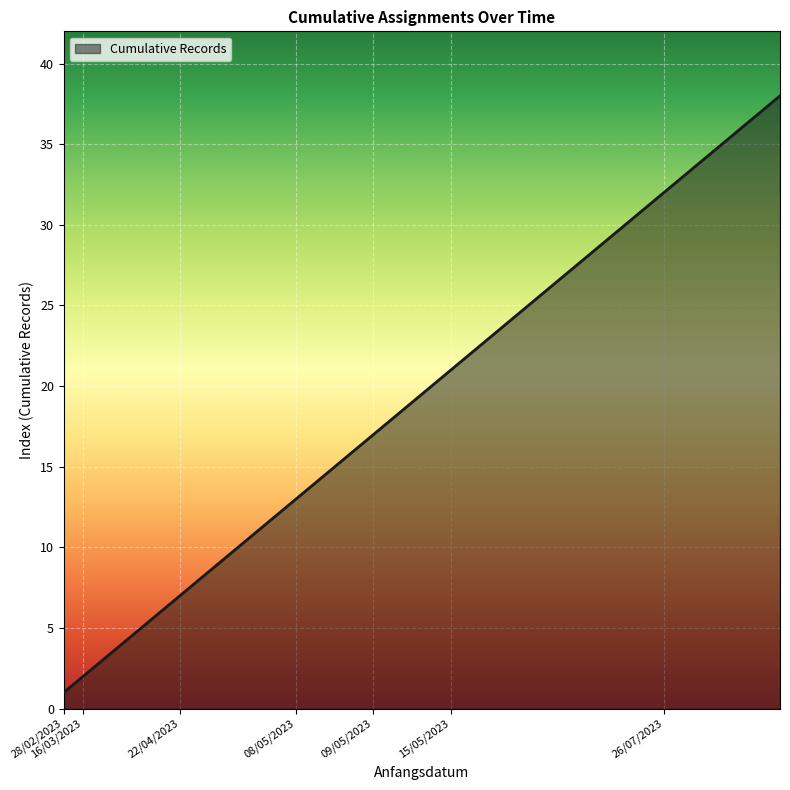

What is the difference between the maximum and minimum values?

37